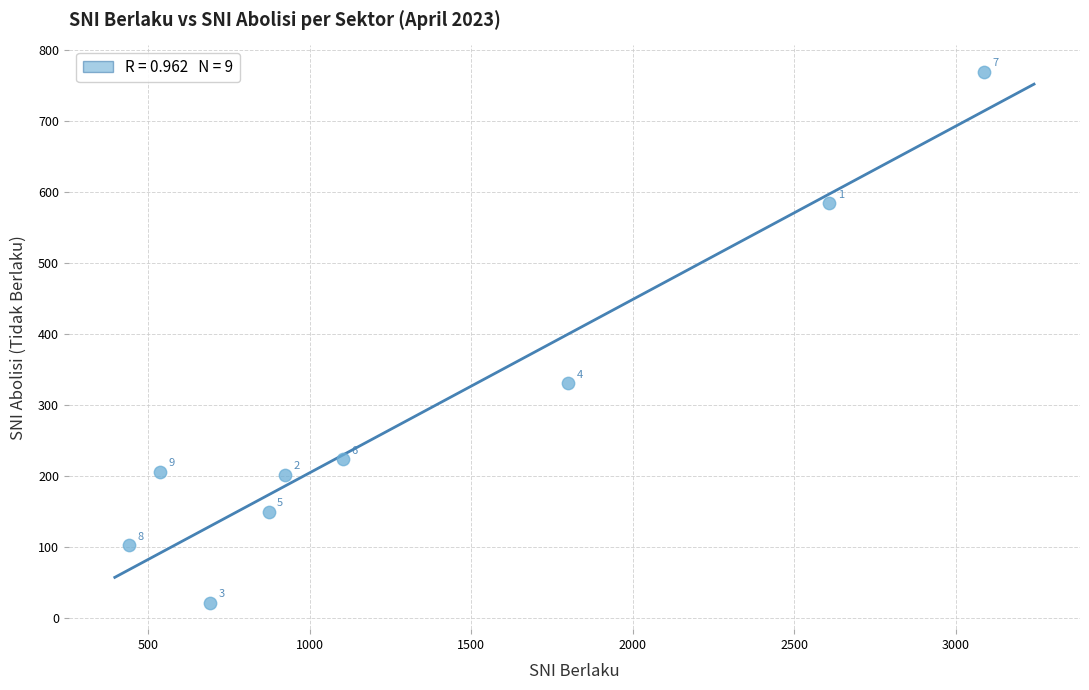

What Y value in the scatter plot is closest to 395?

331